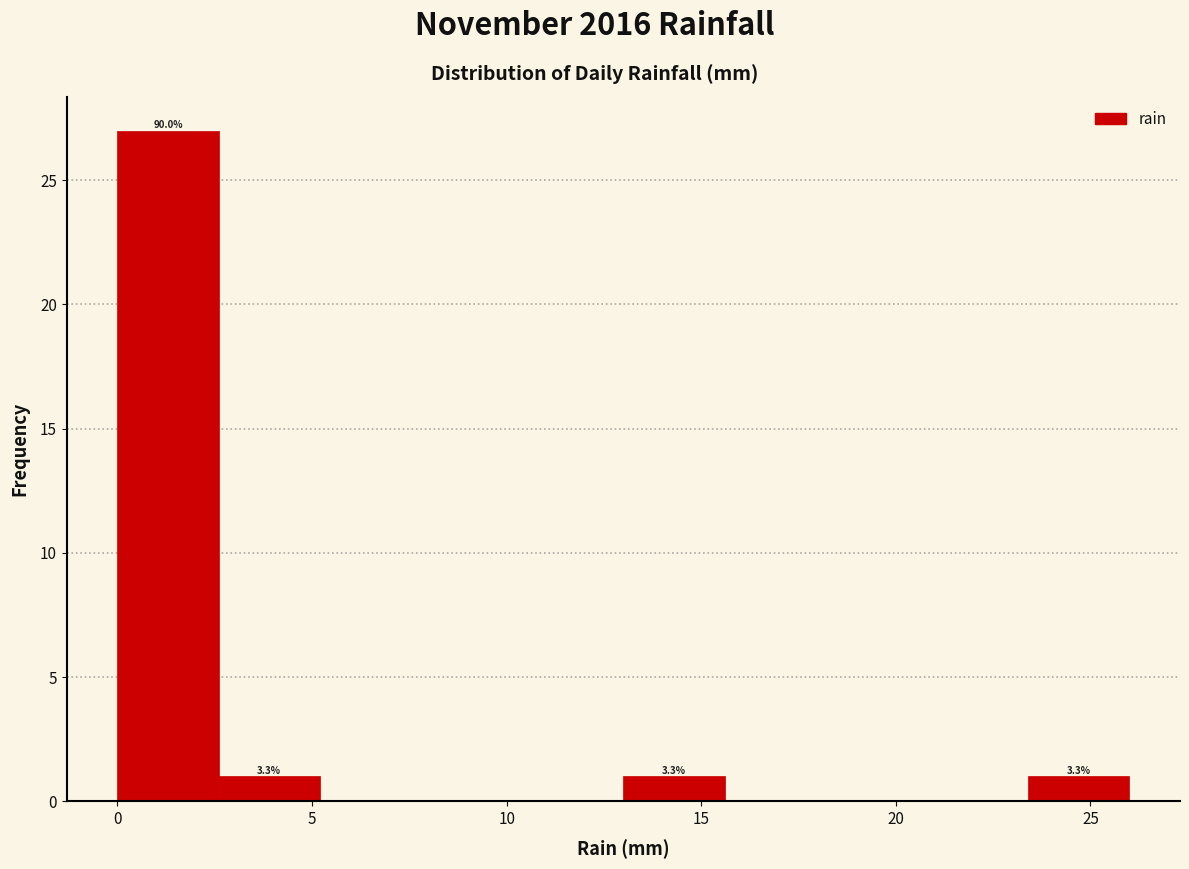

Over which range of the x-axis is the bar tallest?

0.0 to 2.6